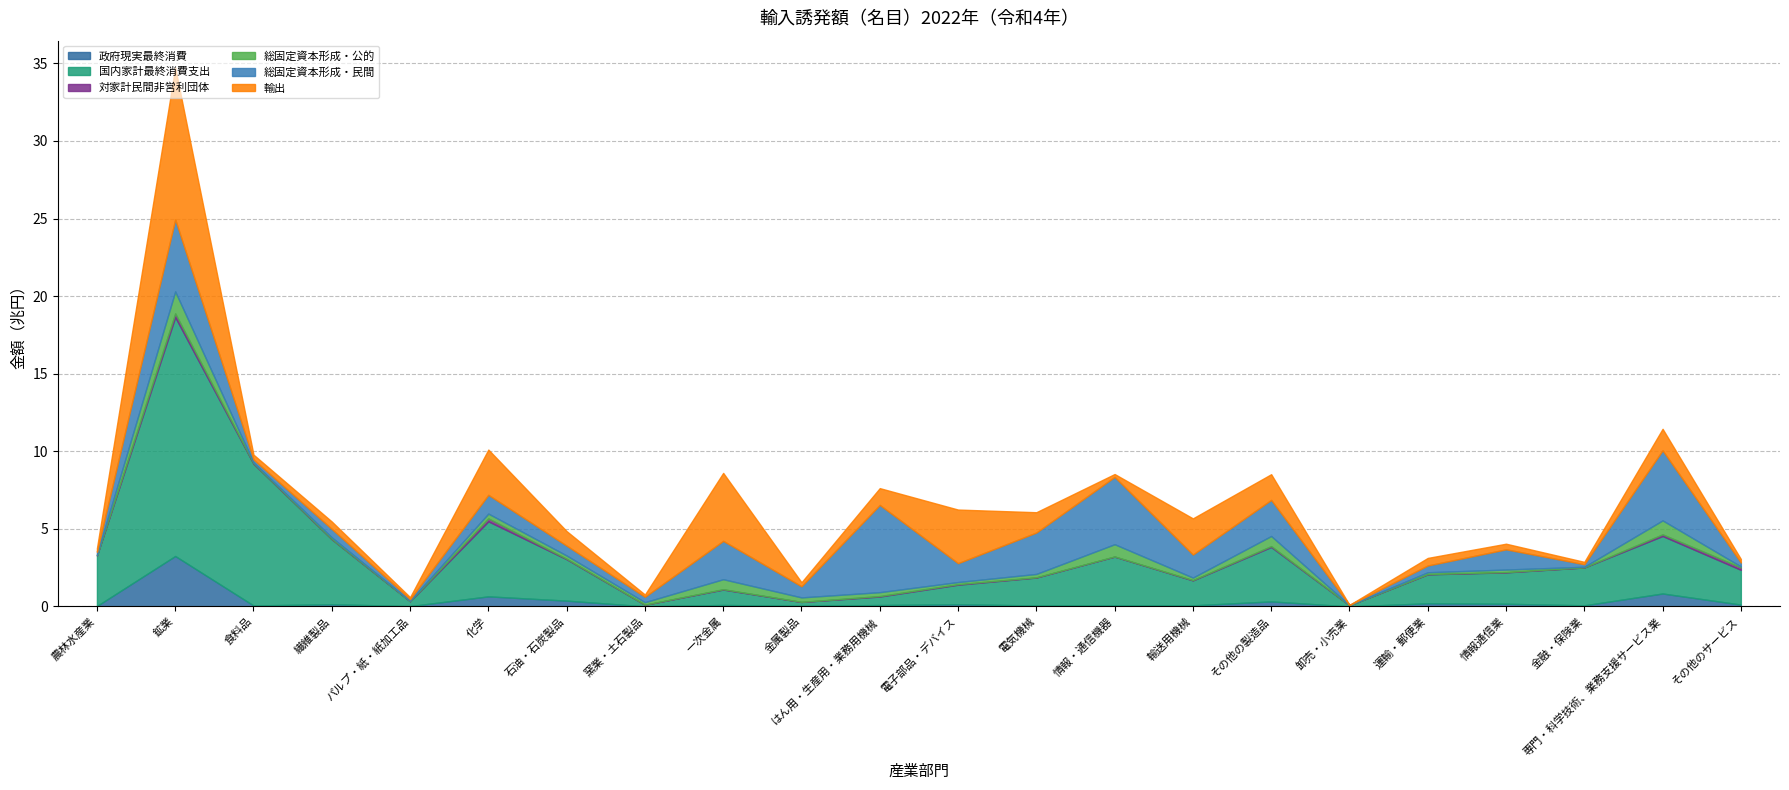

At which category is the sum across all series the highest?

鉱業